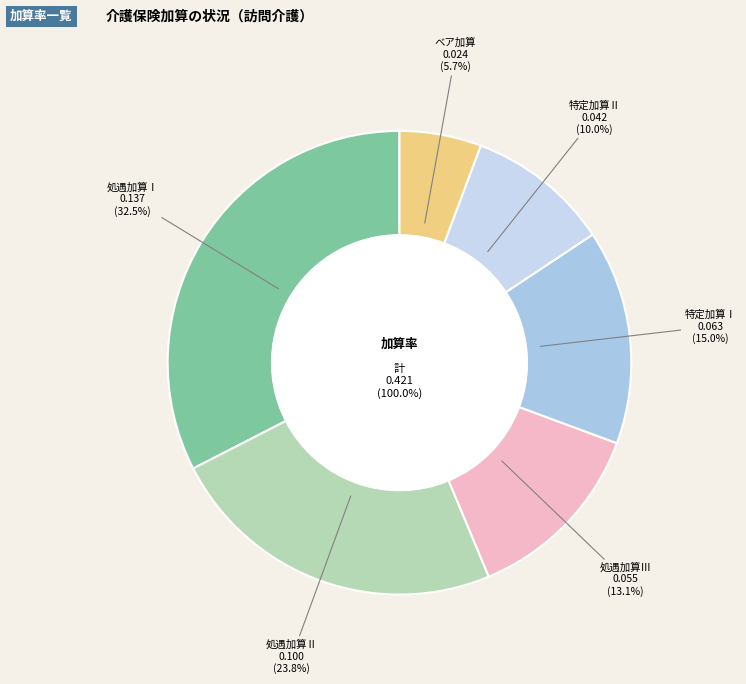

Is it true that 処遇加算なし is 7% of the pie?

False